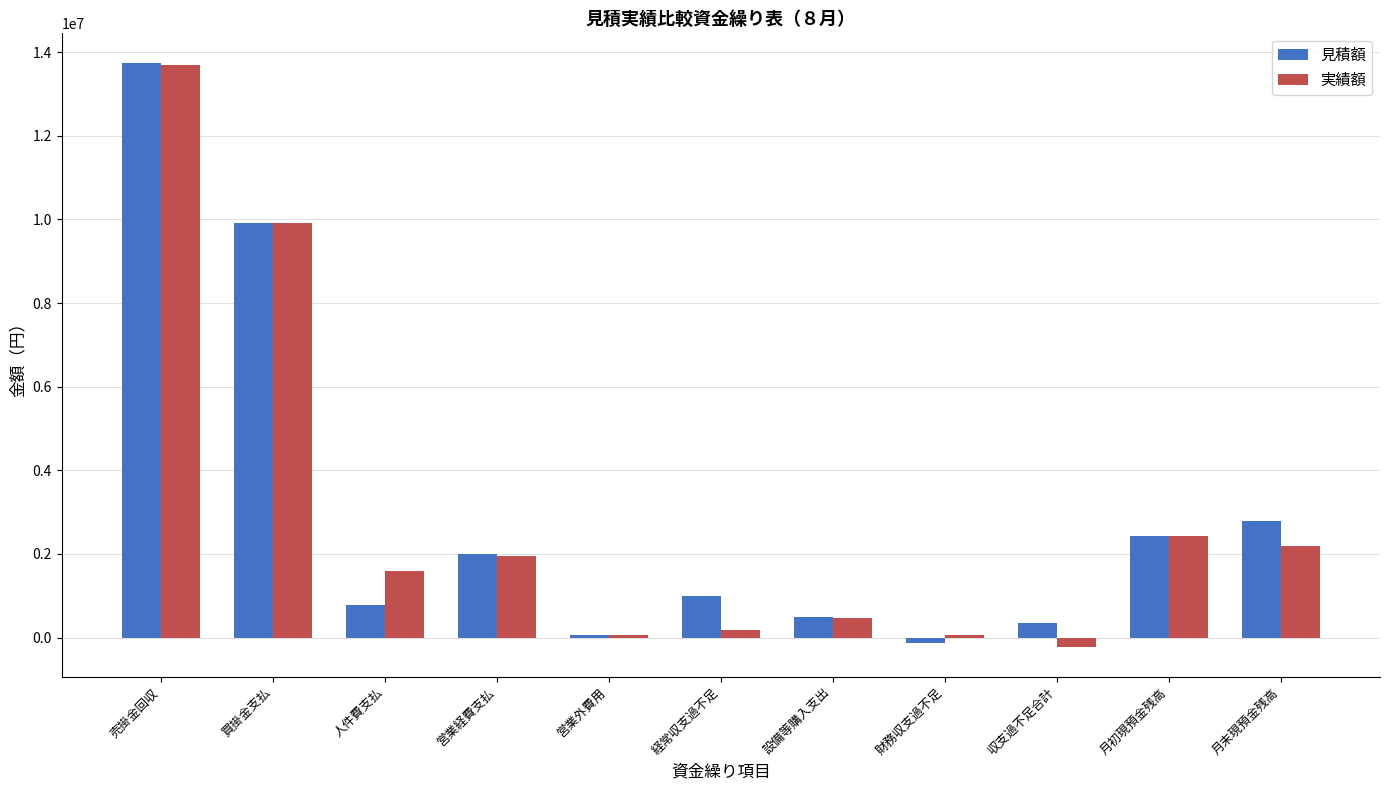

Between 営業経費支払 and 営業外費用, which series saw the biggest shift?

見積額